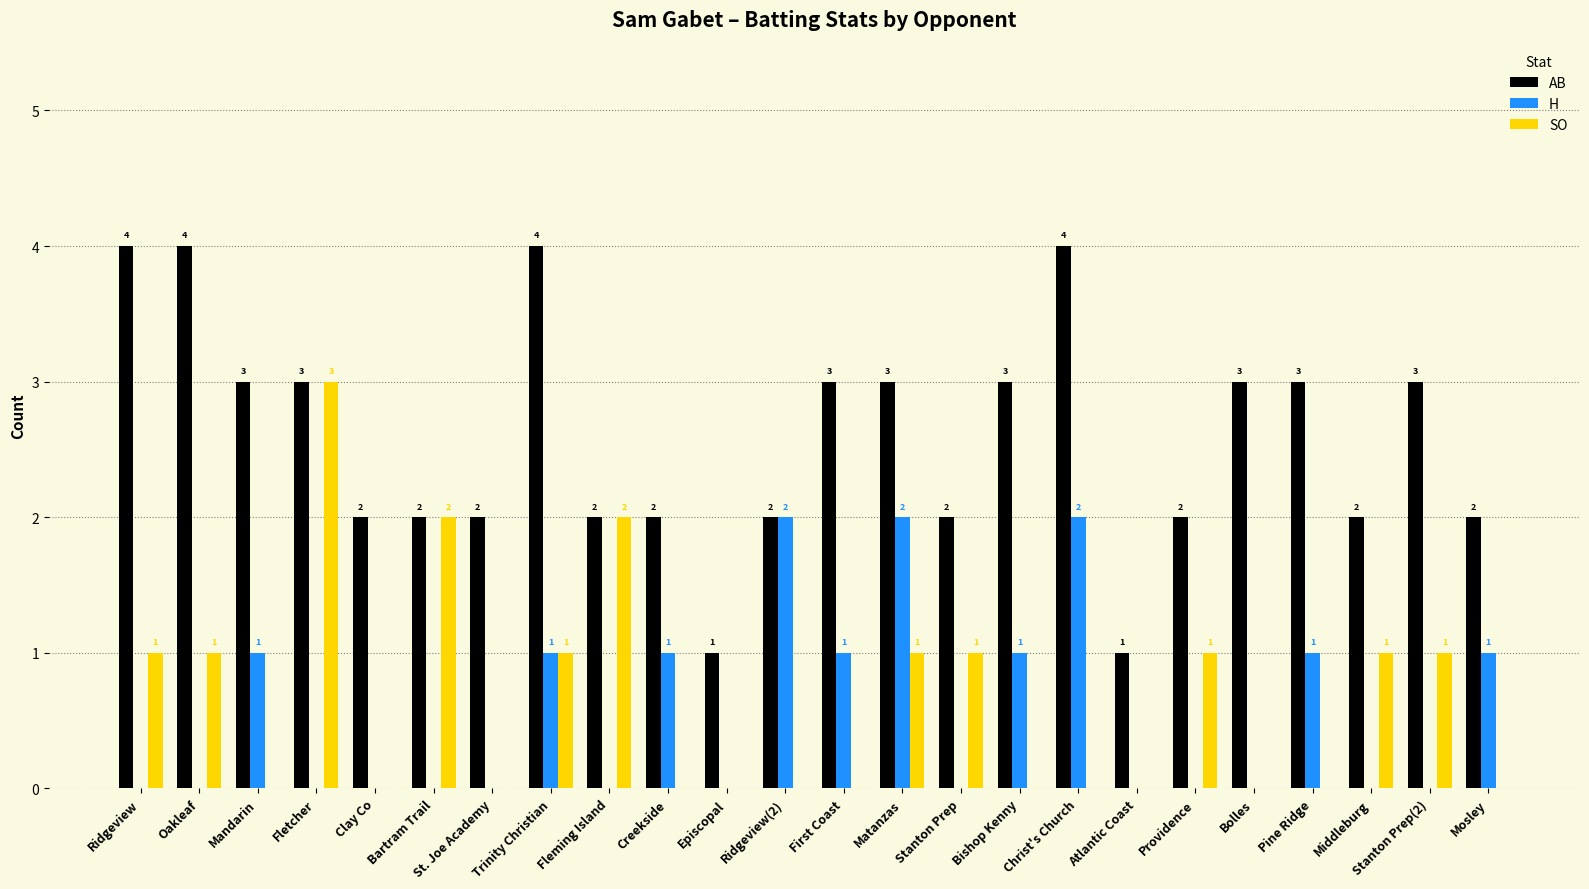

Is it true that H equals -1 at Stanton Prep?

False